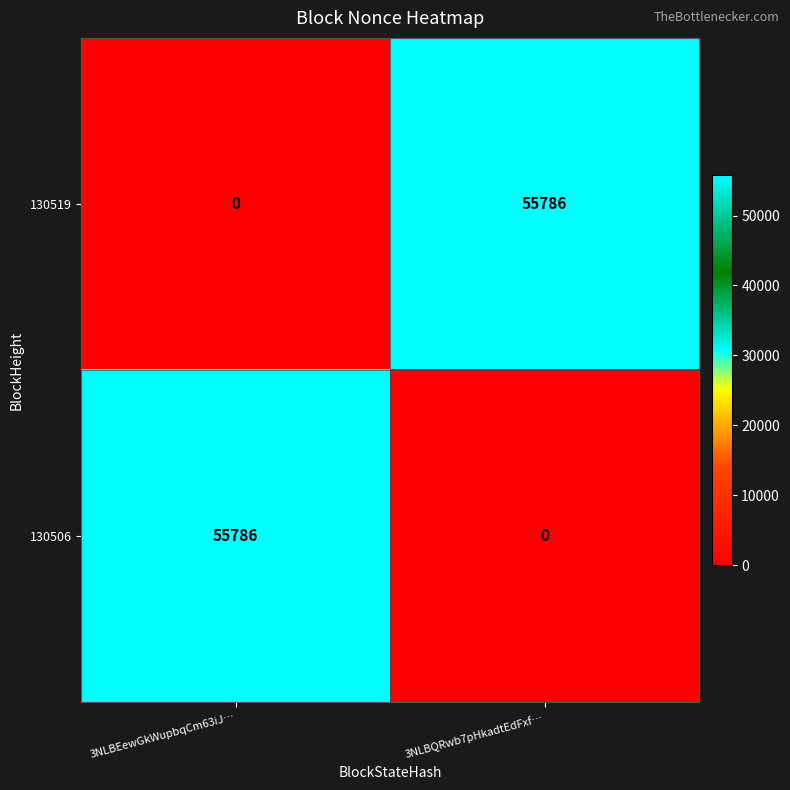

What is the spread (max minus min) of values at 3NLBEewGkWupbqCm63iJ…?

55786